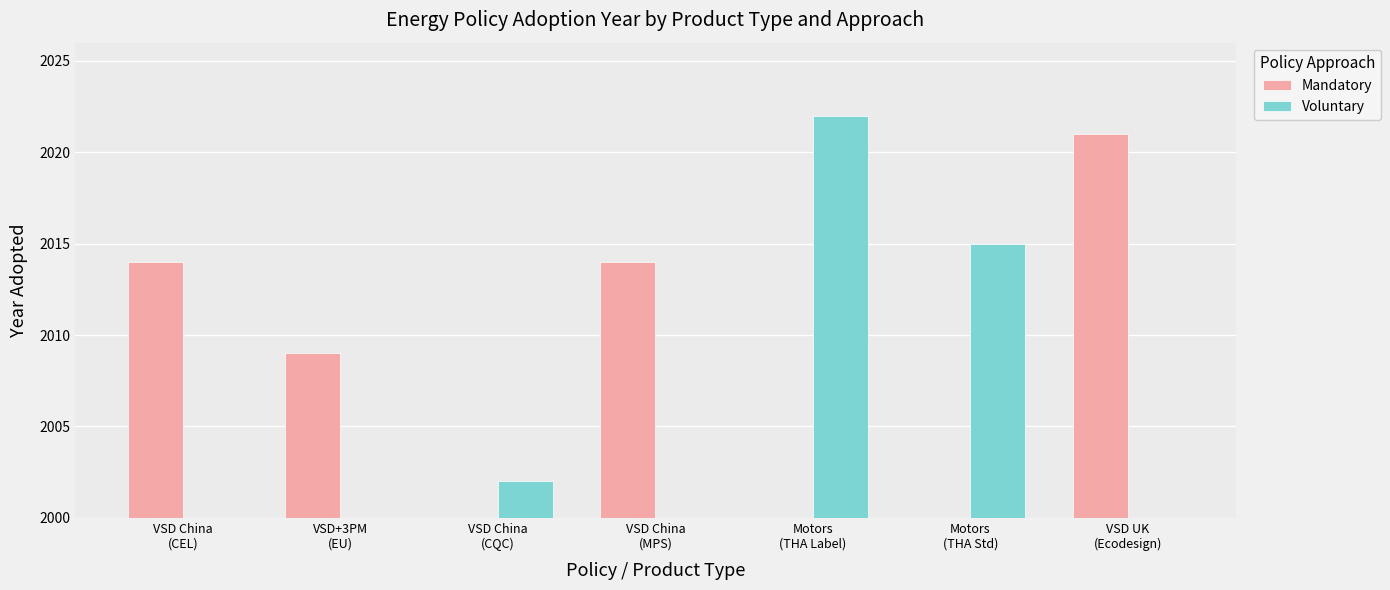

Which series has the largest total across all categories?

Mandatory